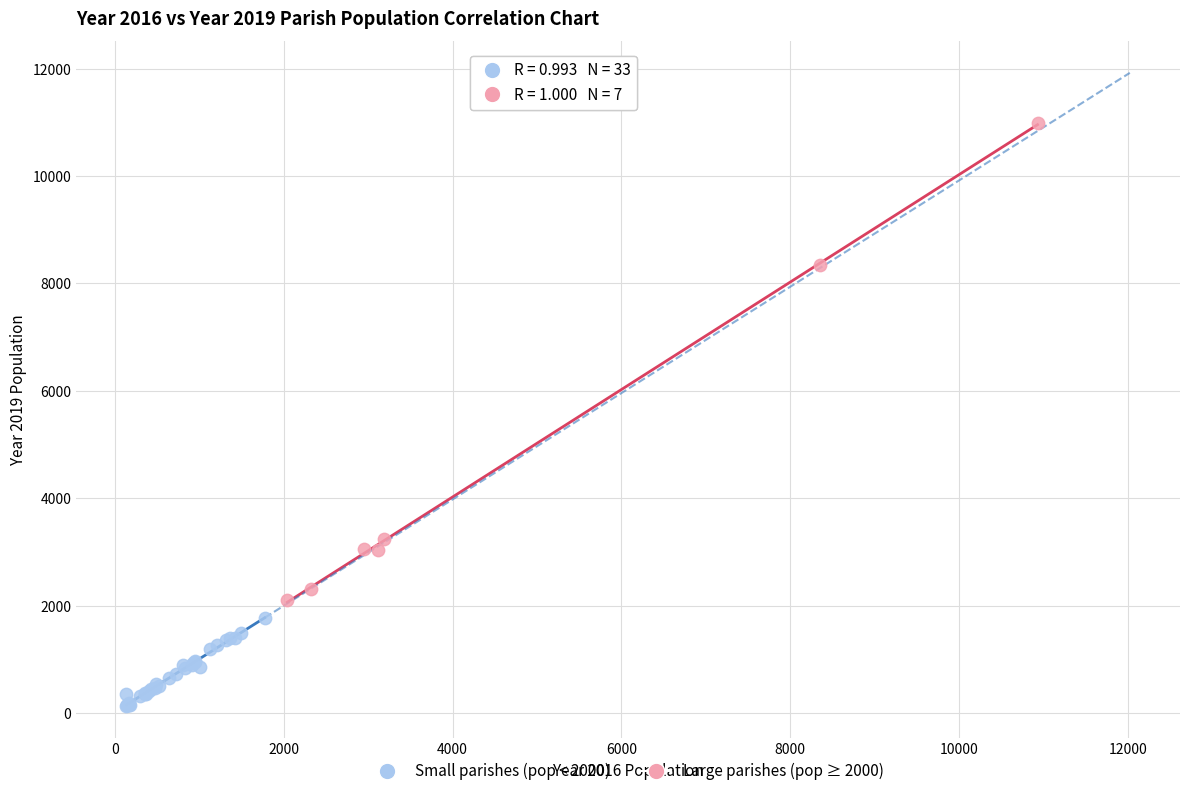

Which series has the widest spread of Y values?

Large parishes (pop ≥ 2000)